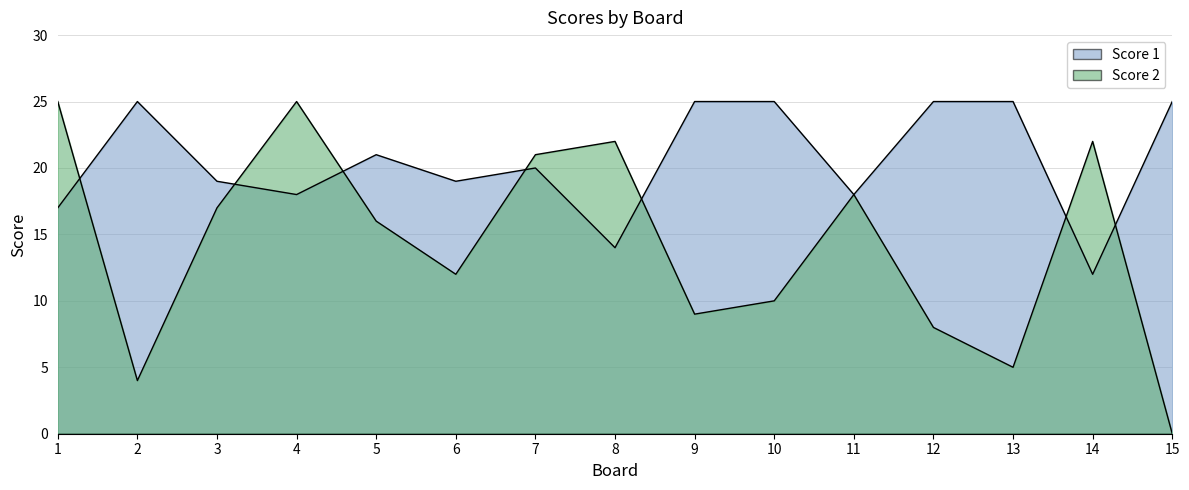

How many distinct data groups are displayed?

2